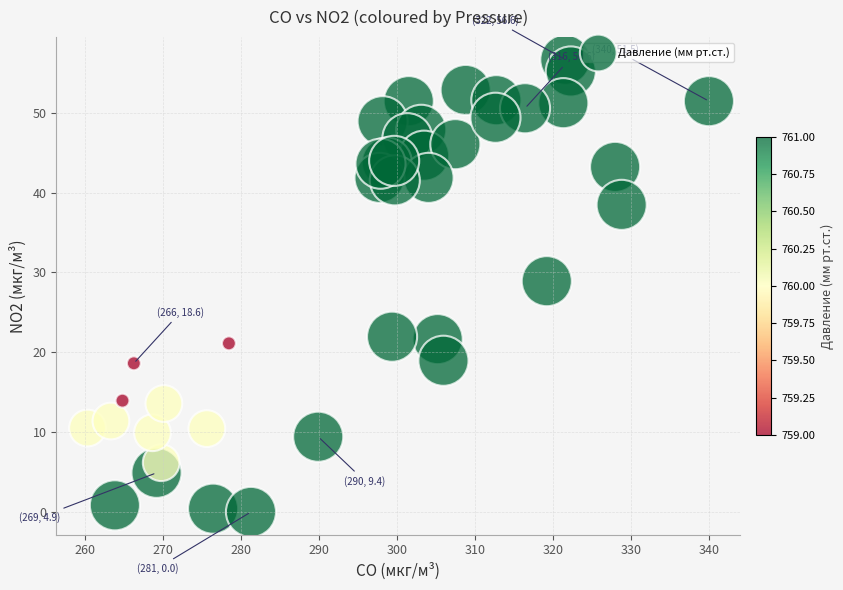

What Y value in the scatter plot is closest to 28?

28.9